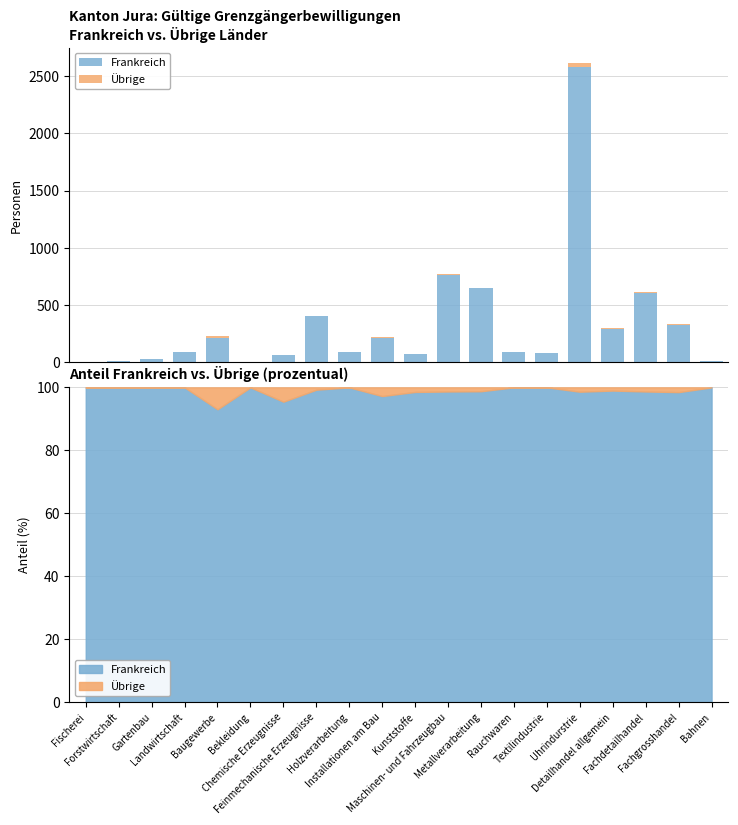

At which label does Übrige reach its peak?

Uhrindurstrie